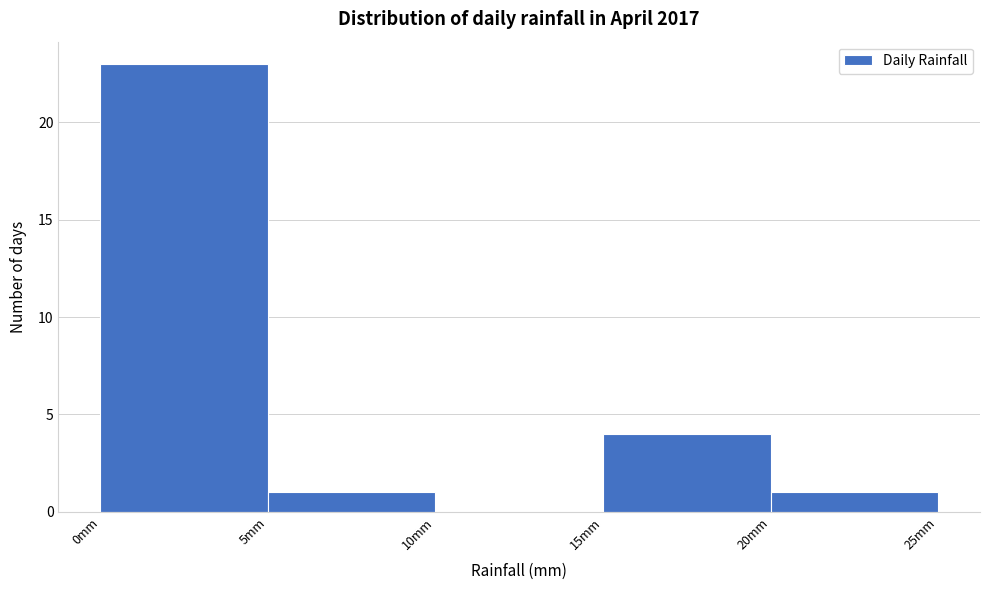

How tall is the bar that spans 20 to 25 on the x-axis? The values are not printed on the chart, so give them approximately, as read against the axis.

1